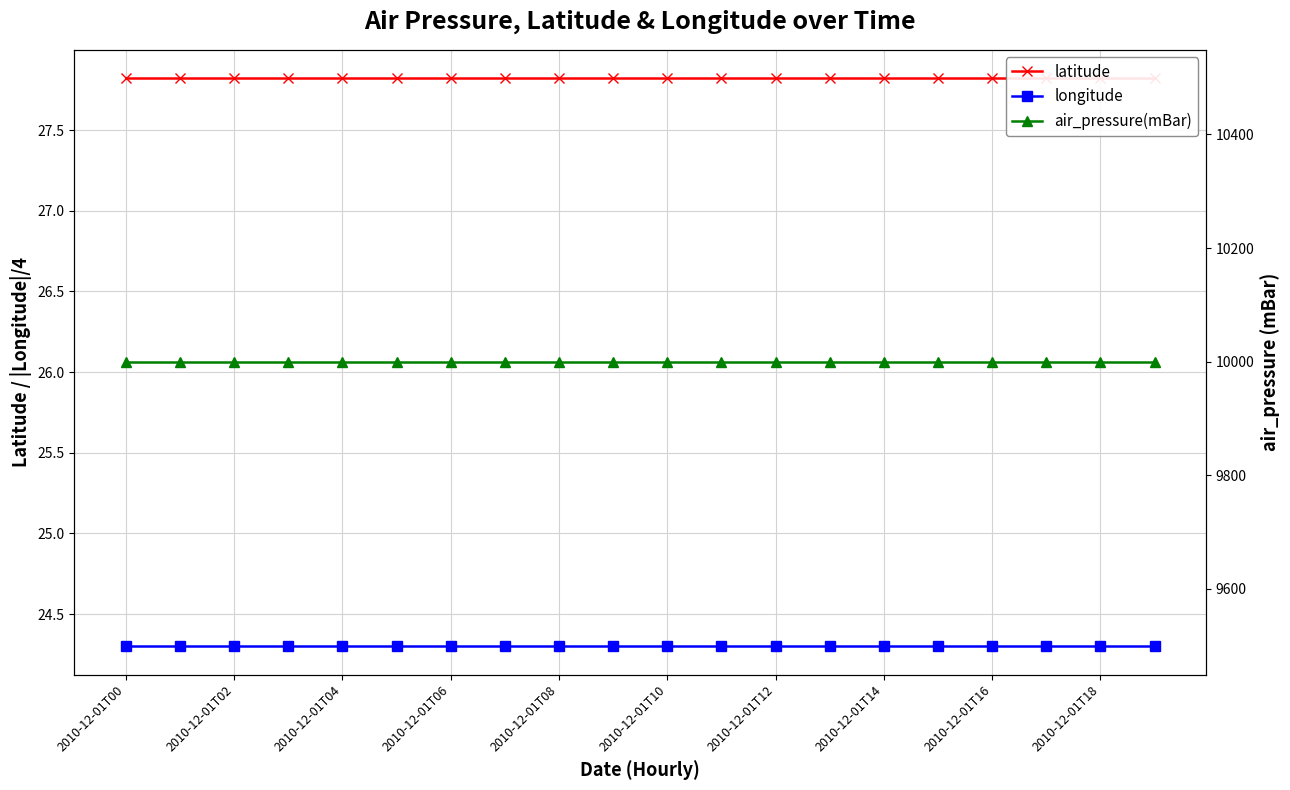

Is it true that latitude equals 27.8 at 2010-12-01T08?

True